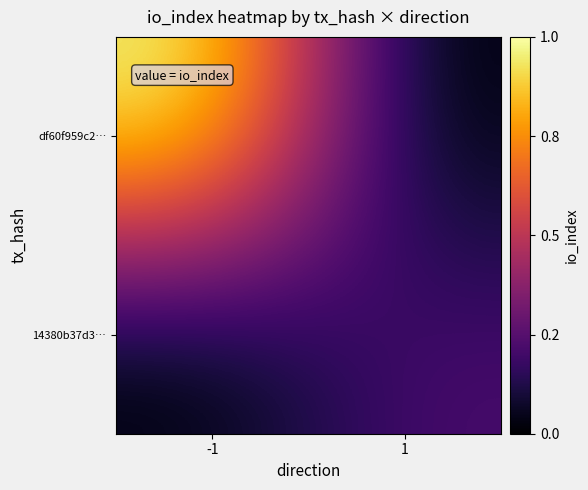

Between -1 and 1, which series saw the biggest shift?

df60f959c2…